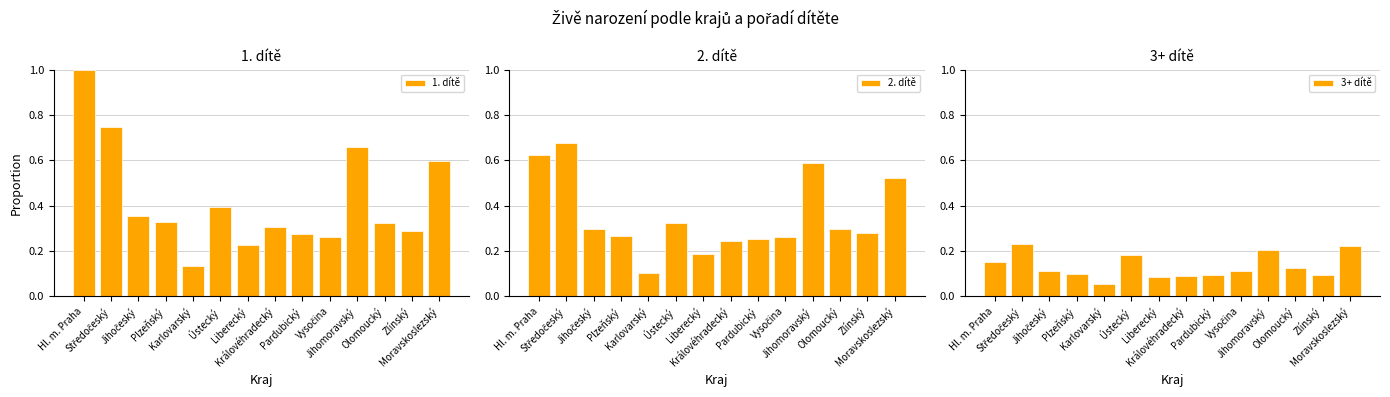

List the series in order of their peak value, highest first.

1. dítě, 2. dítě, 3+ dítě